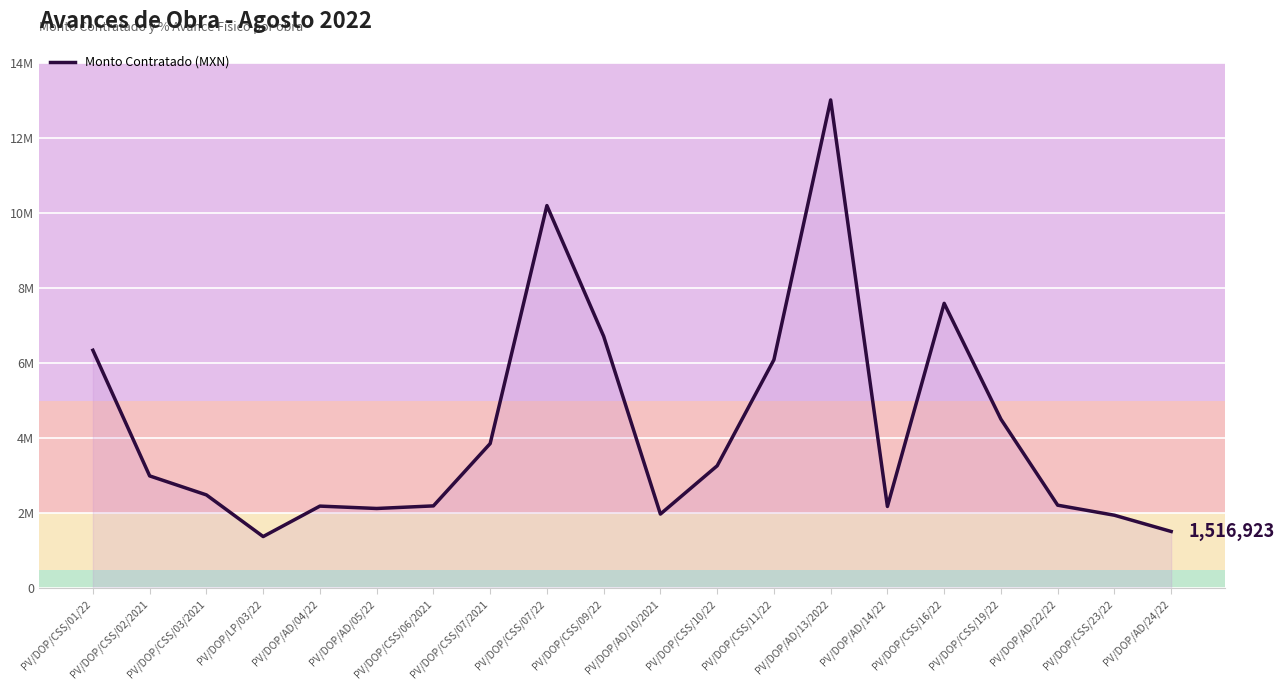

True or false: the data has more than 0 interior local peaks.

True